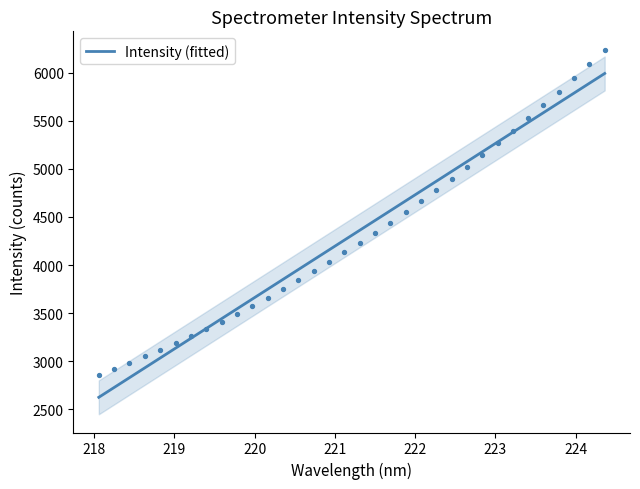

What is the minimum value for Intensity (fitted)?

2625.5